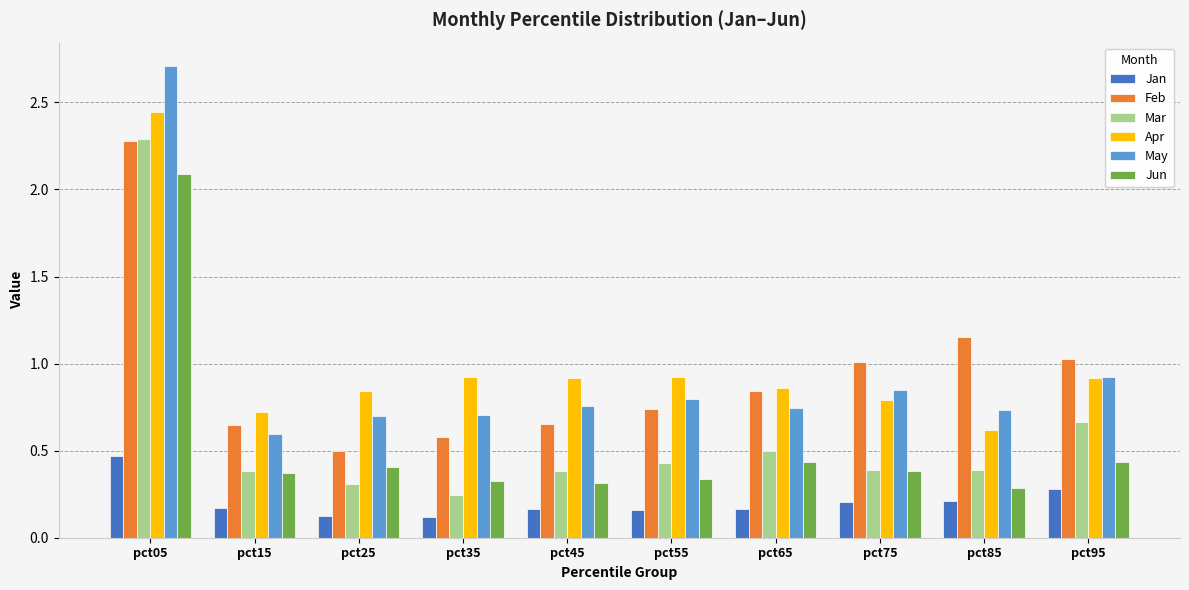

At pct55, list the series in order from smallest to largest.

Jan, Jun, Mar, Feb, May, Apr